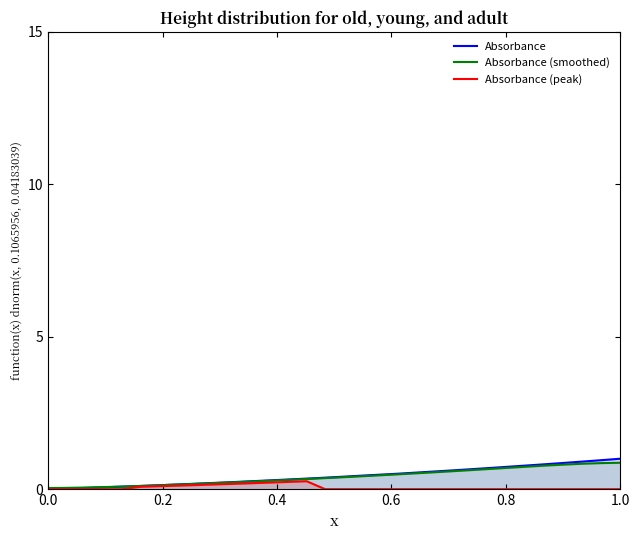

What is the value of the Absorbance (peak) point at the 10th from the left?

0.2